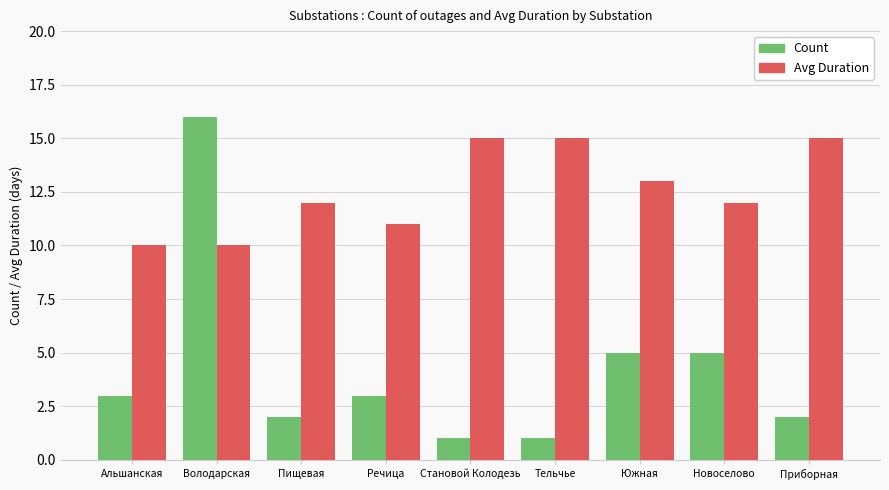

Reading right to left, extract all data points from this chart.

Count: Приборная=2	Новоселово=5	Южная=5	Тельчье=1	Становой Колодезь=1	Речица=3	Пищевая=2	Володарская=16	Альшанская=3
Avg Duration: Приборная=15	Новоселово=12	Южная=13	Тельчье=15	Становой Колодезь=15	Речица=11	Пищевая=12	Володарская=10	Альшанская=10